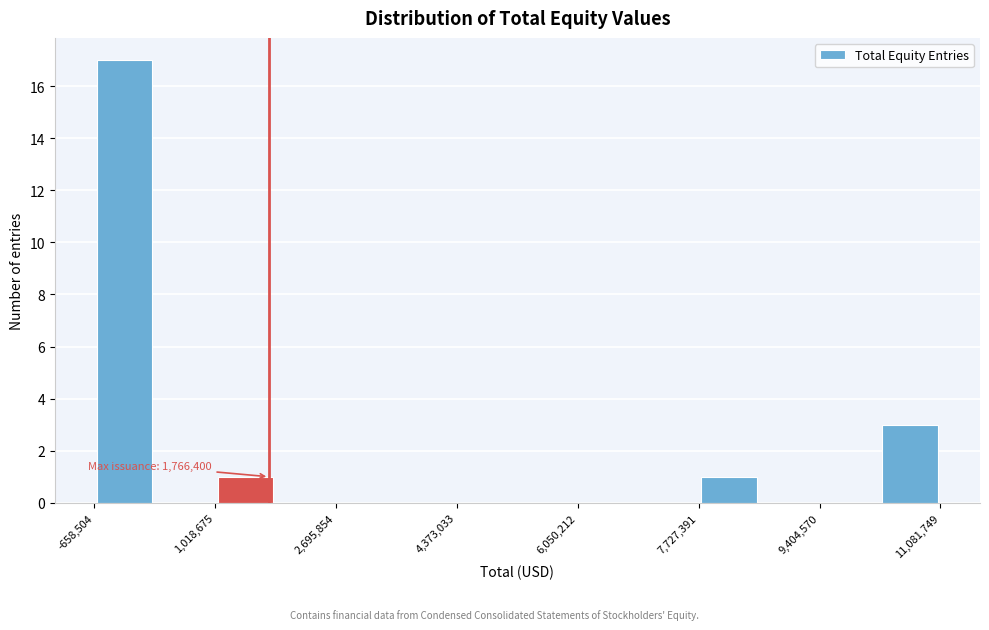

Over which range of the x-axis is the bar tallest?

-600000 to 200000